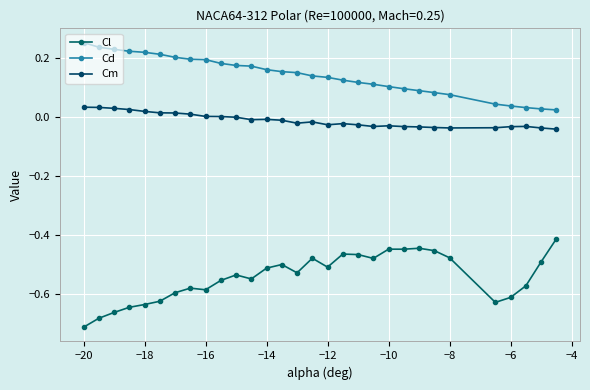

In Cm, how many points are higher than both neighbors (excluding endpoints)?

5